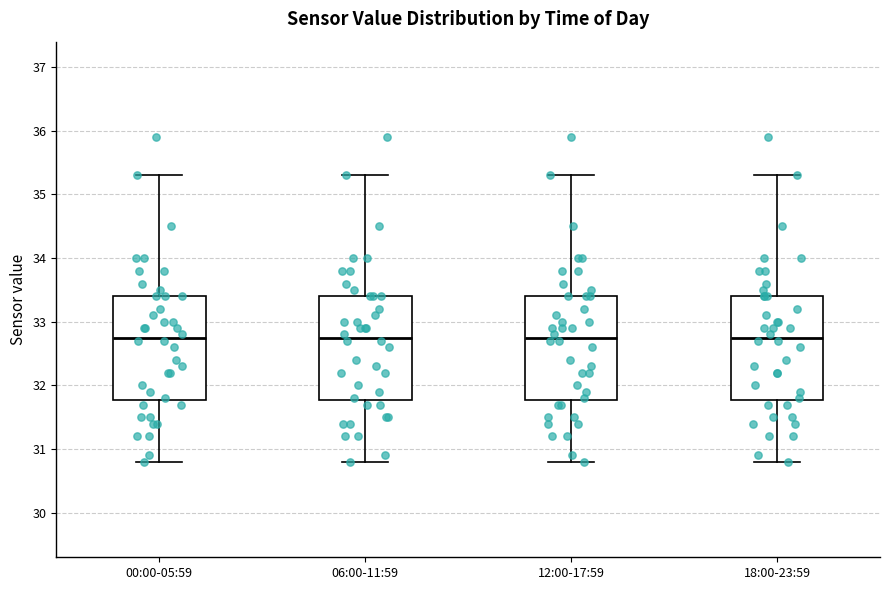

Where does the median line of the box for 12:00-17:59 sit on the y-axis? The values are not printed on the chart, so give them approximately, as read against the axis.

32.8